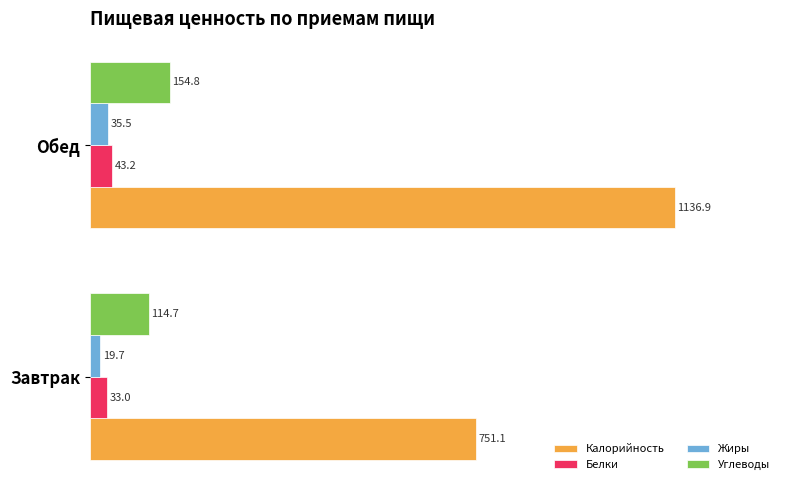

What is the average value of the Калорийность series?

944.0